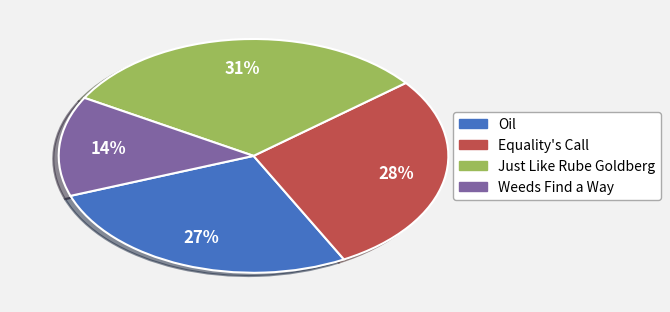

To the nearest percent, what is the combined percentage of Oil and Just Like Rube Goldberg?

58%